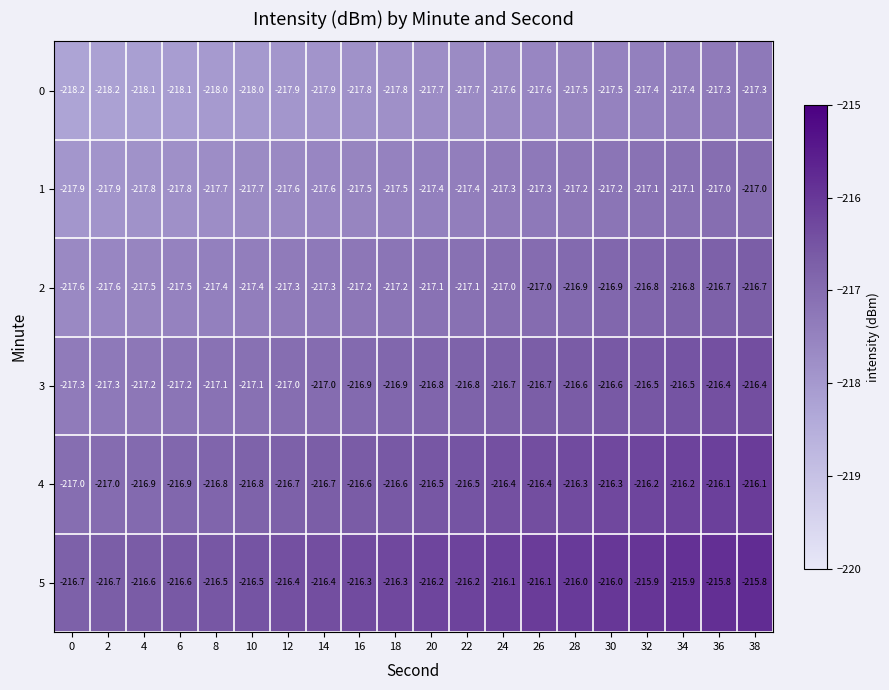

What is the spread (max minus min) of values at 32?

1.5